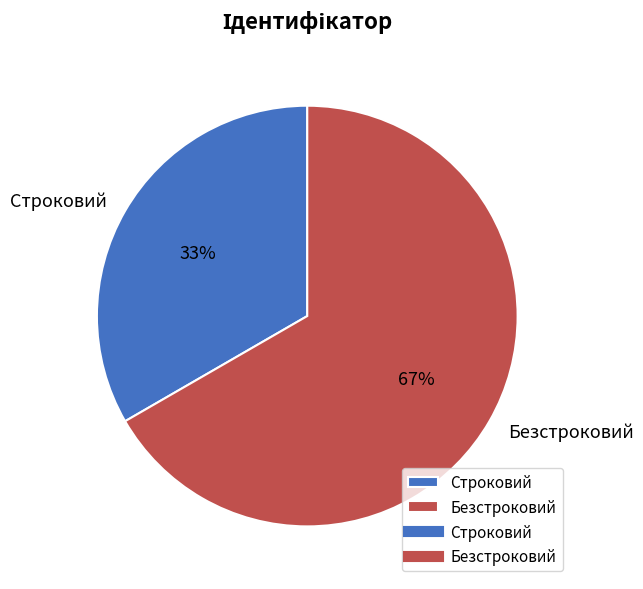

True or false: Безстроковий accounts for 58% of the total.

False